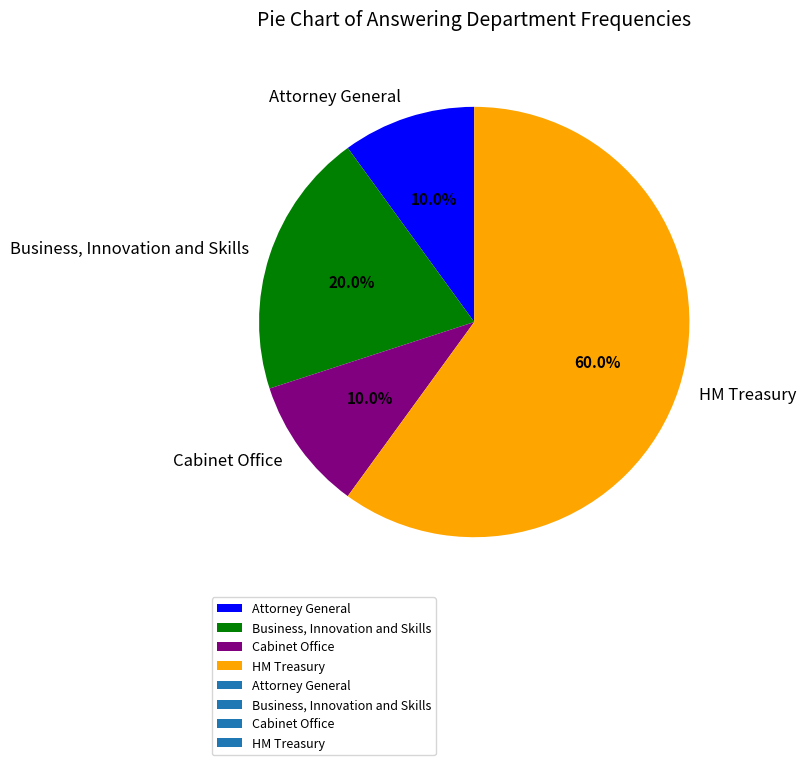

Does Business, Innovation and Skills account for over 50% of the chart?

No